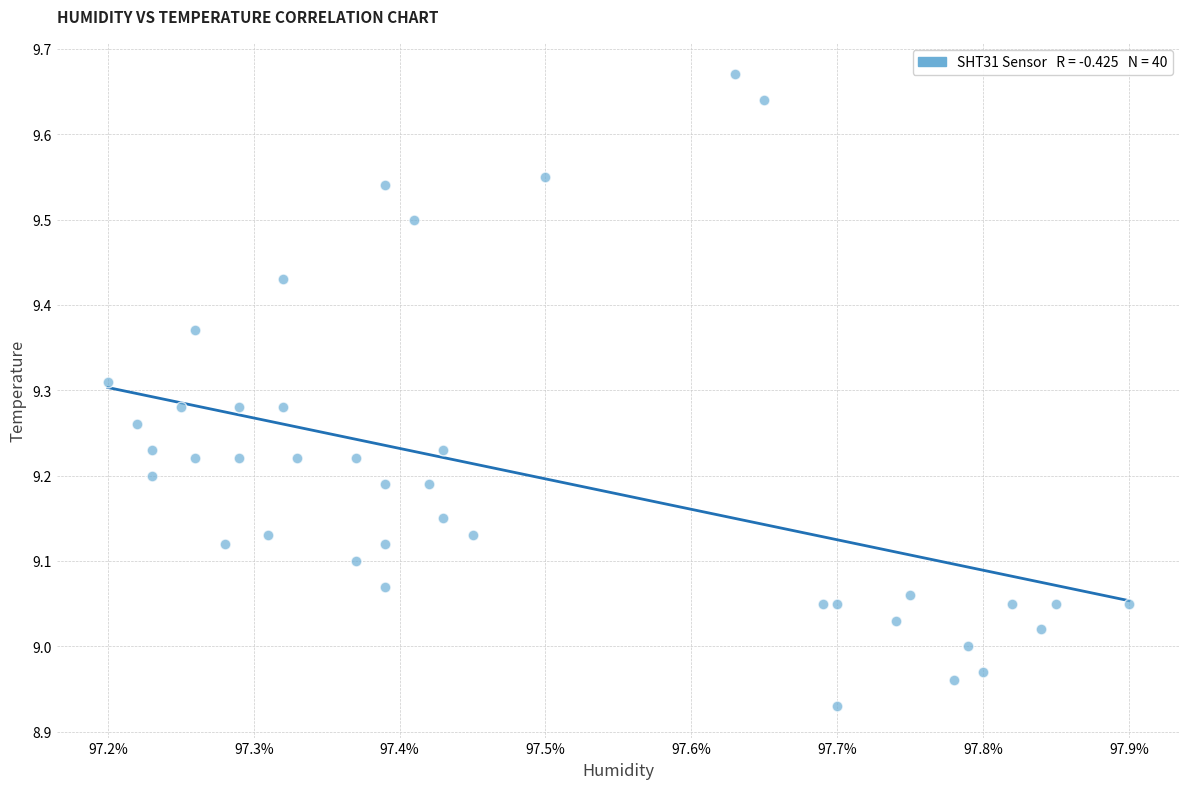

What is the range of X values (max minus min)?

0.7